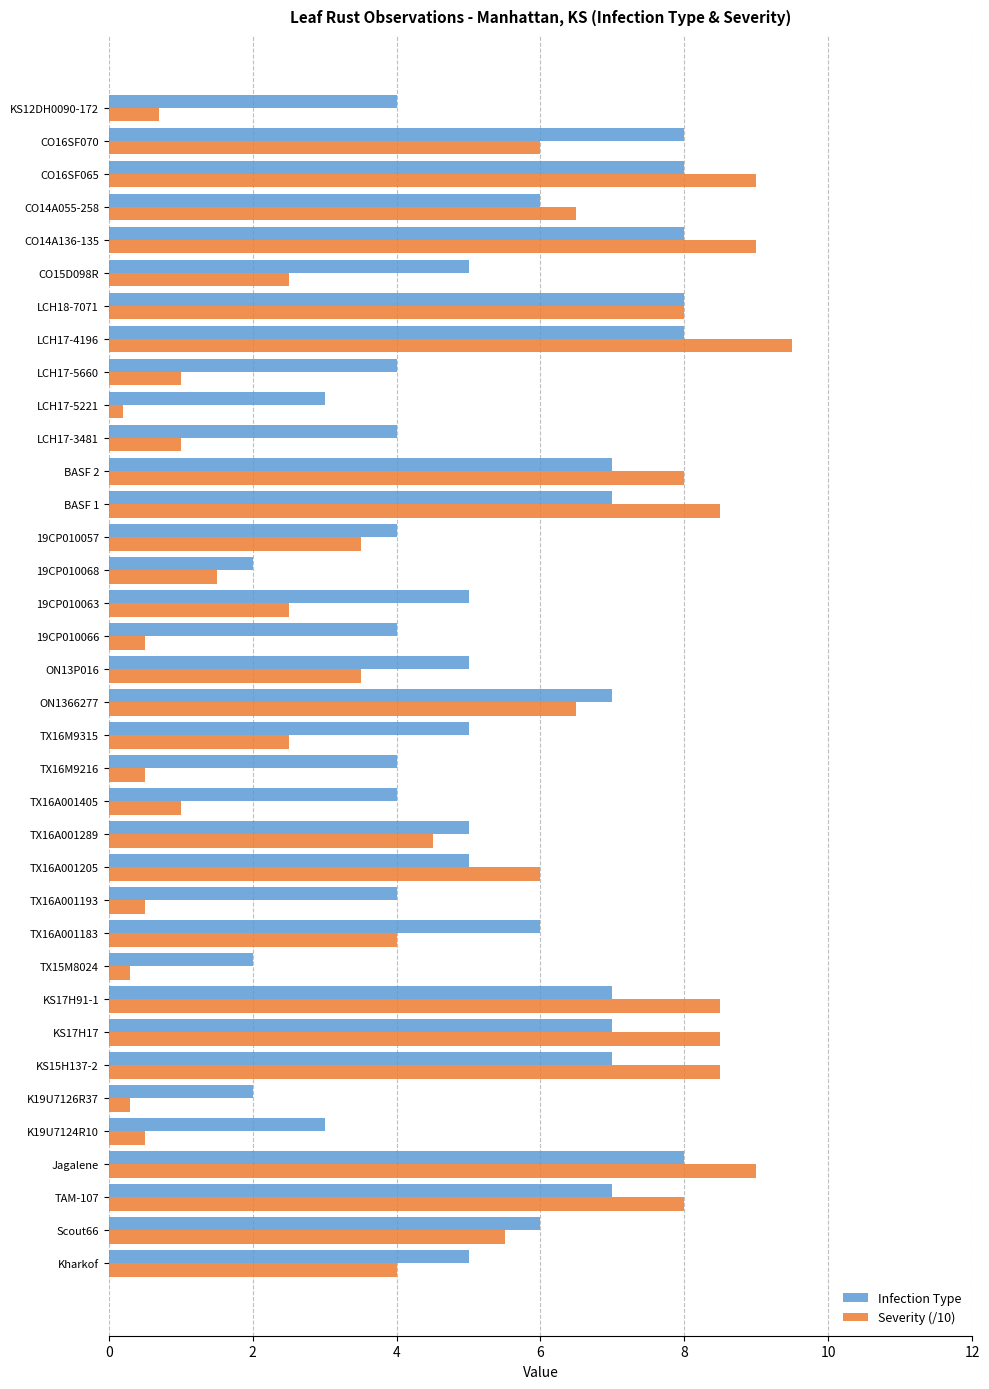

How many series are shown in this chart?

2